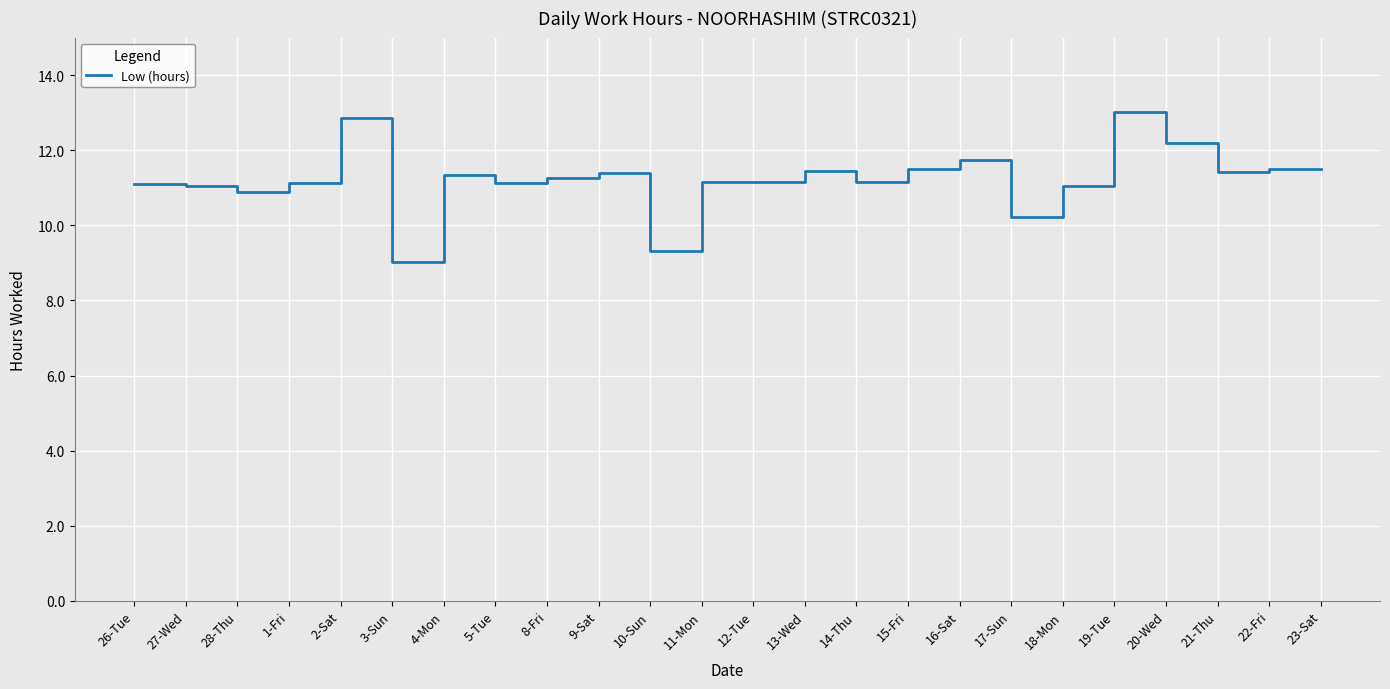

Between 22-Fri and 3-Sun, which is larger?

22-Fri